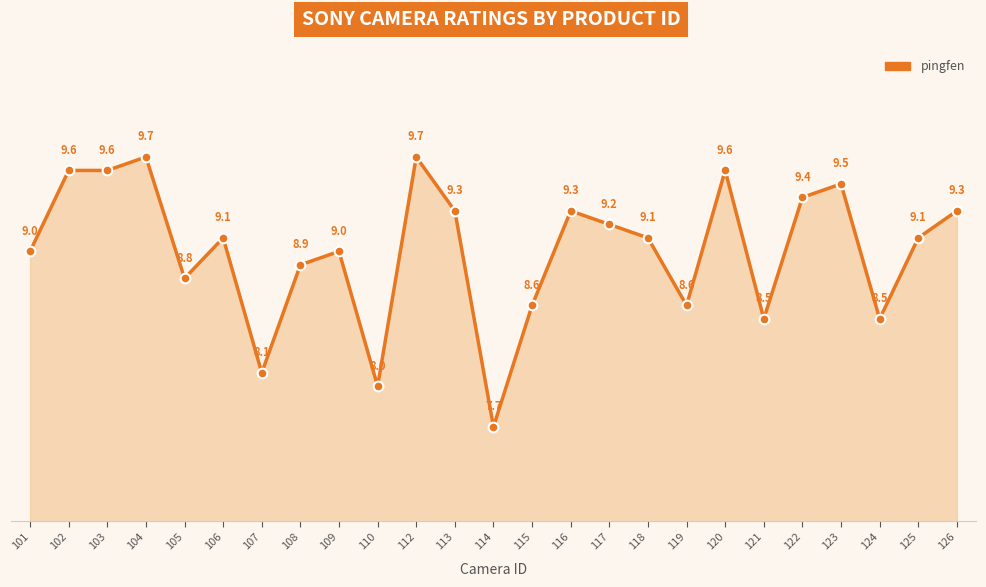

How many series are shown in this chart?

1